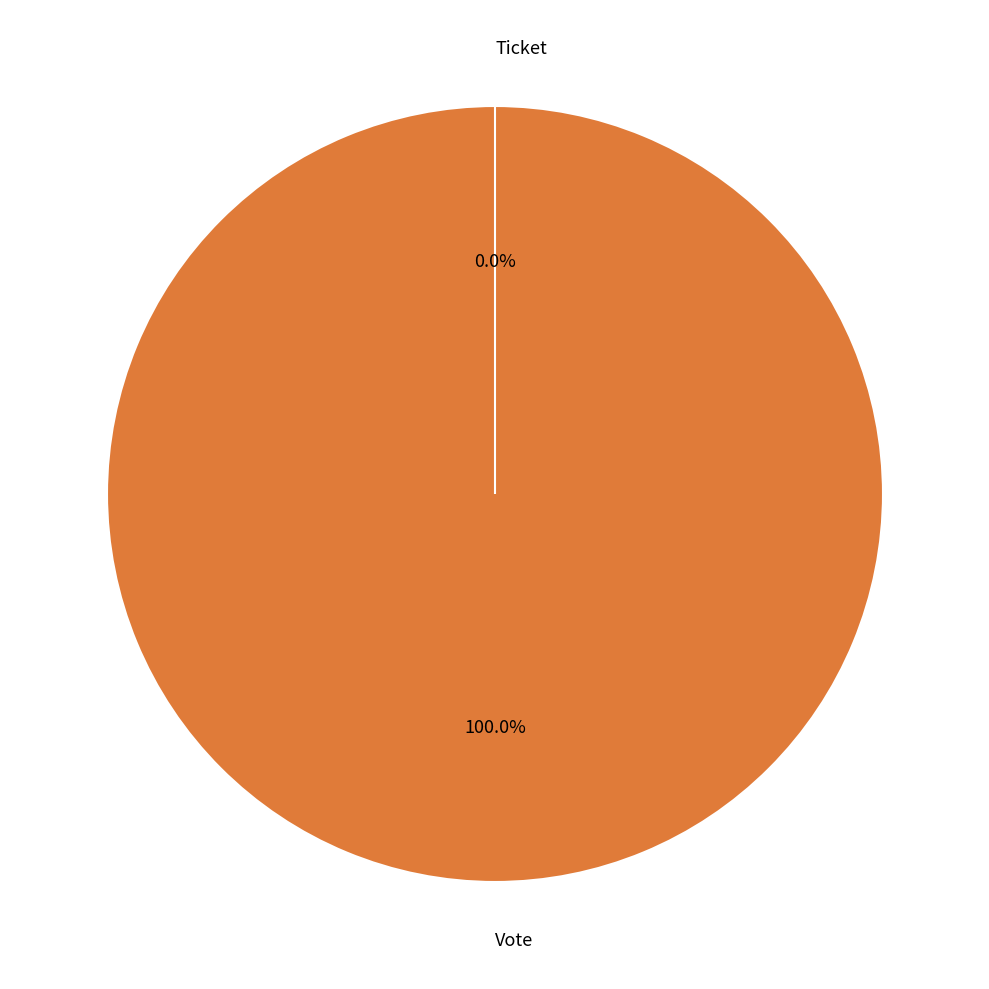

Which has a higher value, Ticket or Vote?

Vote